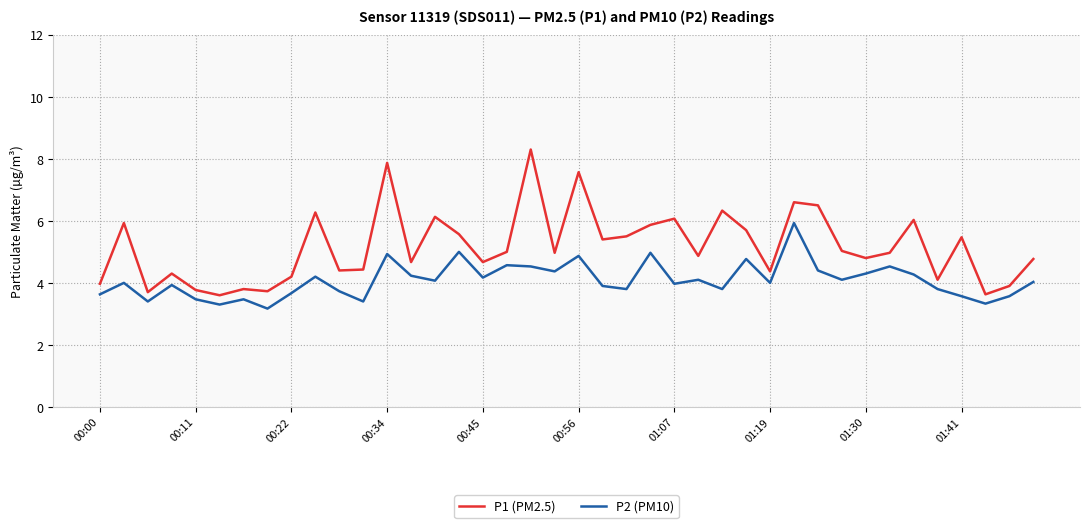

What is the highest value of the P2 (PM10) series?

5.9